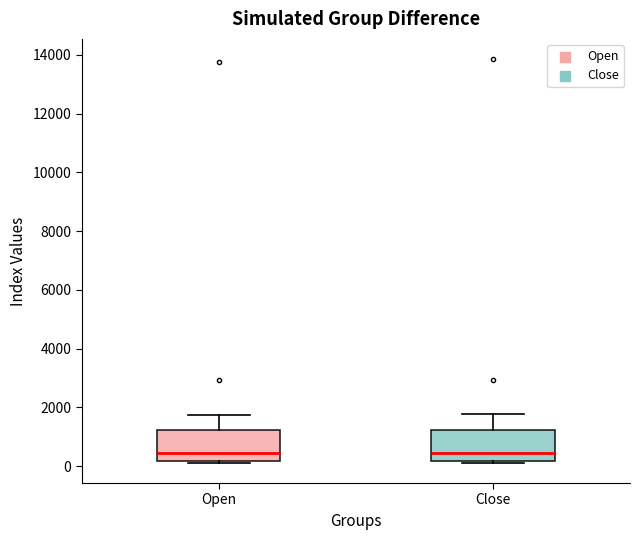

Reading left to right, transcribe this box plot: for each box, give where its median line is, the range the box spans, and where its two whiskers end, as read against the y-axis. The values are not printed on the chart, so give them approximately, as read against the axis.

Open: median 400, box 200 to 1200, whiskers 200 to 1800
Close: median 400, box 200 to 1200, whiskers 200 to 1800